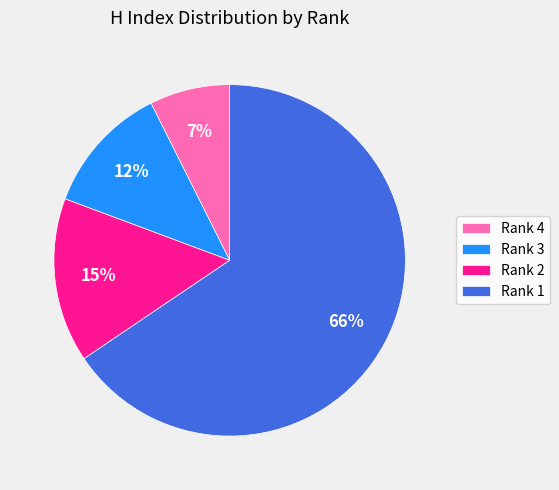

To the nearest percent, what is the difference between the Rank 1 and Rank 3 slice percentages?

54%